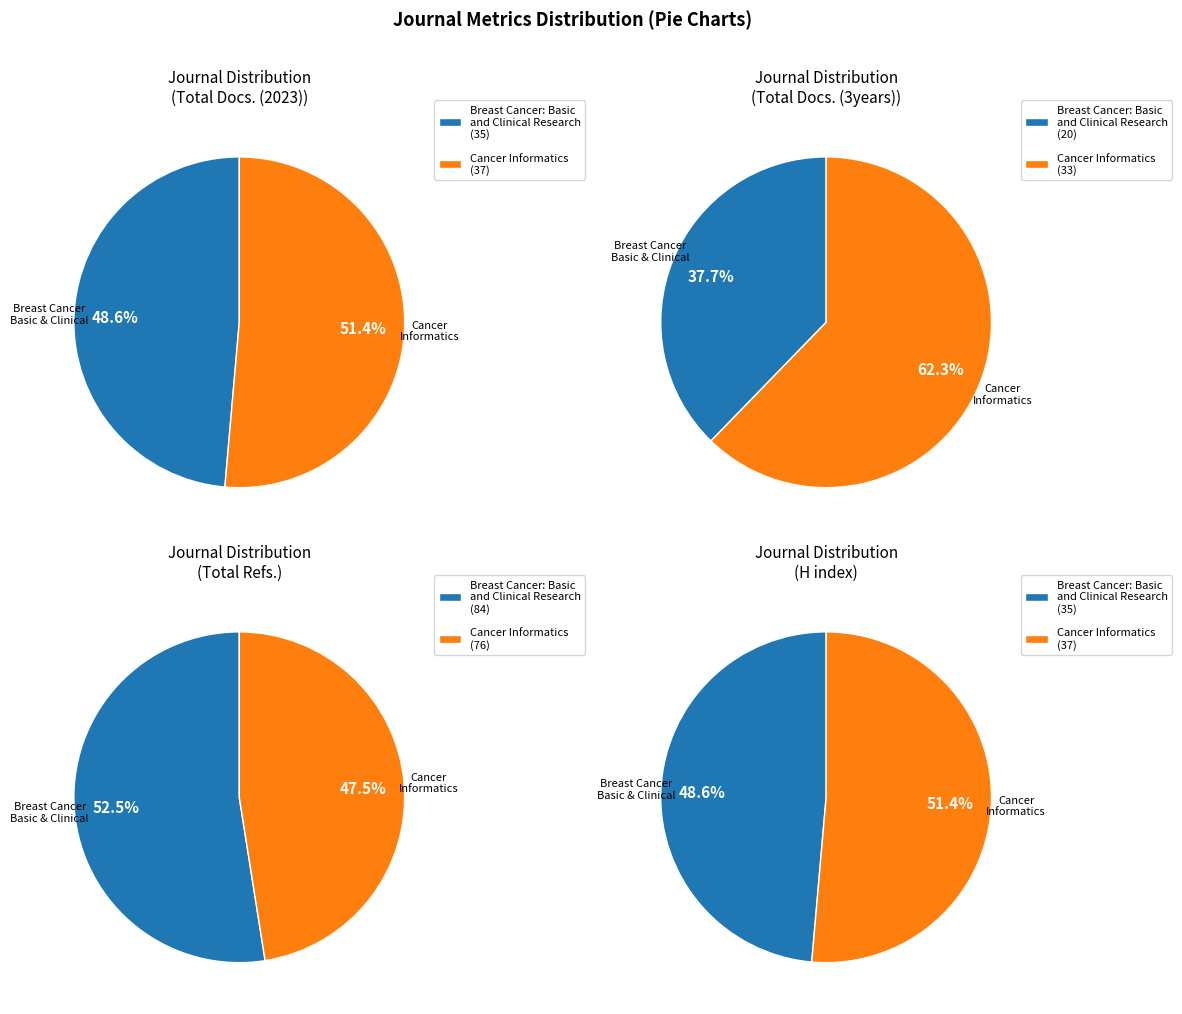

Between Cancer Informatics and Breast Cancer: Basic and Clinical Research, which is larger?

Cancer Informatics